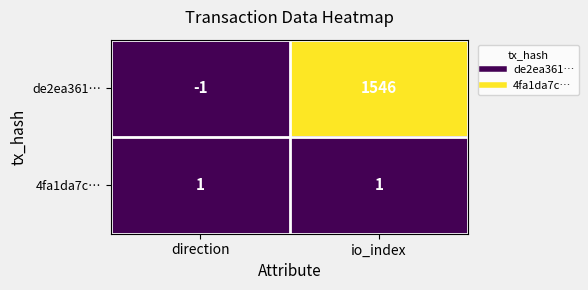

Reading right to left, what are all the values shown in this chart?

de2ea361…: 1546	-1
4fa1da7c…: 1	1